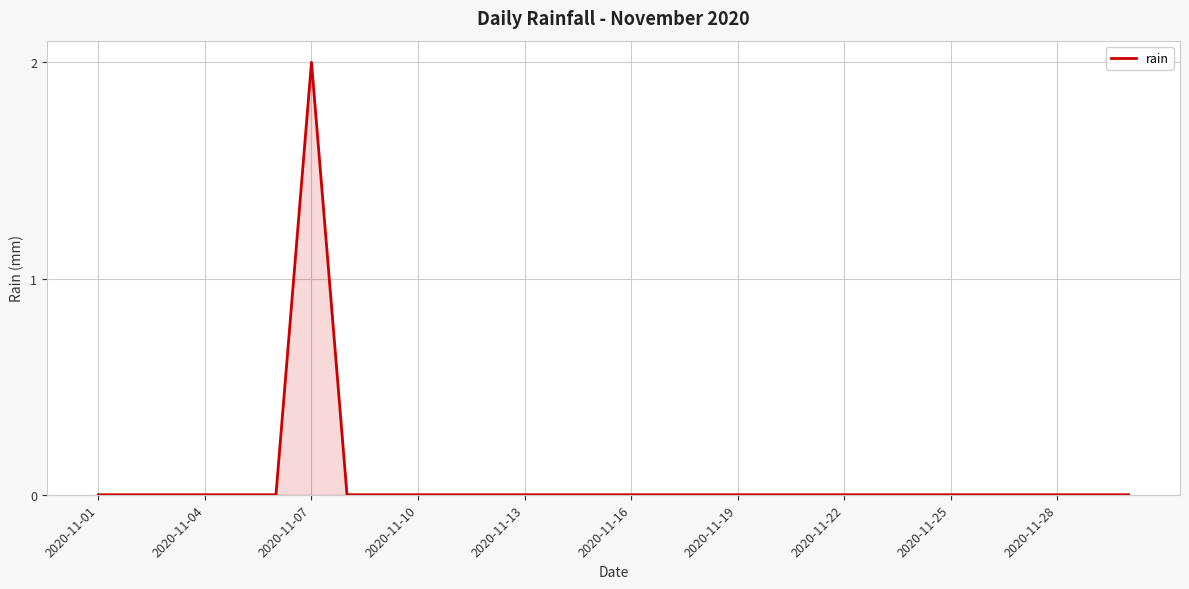

Does the chart display data point markers on the line(s)?

No